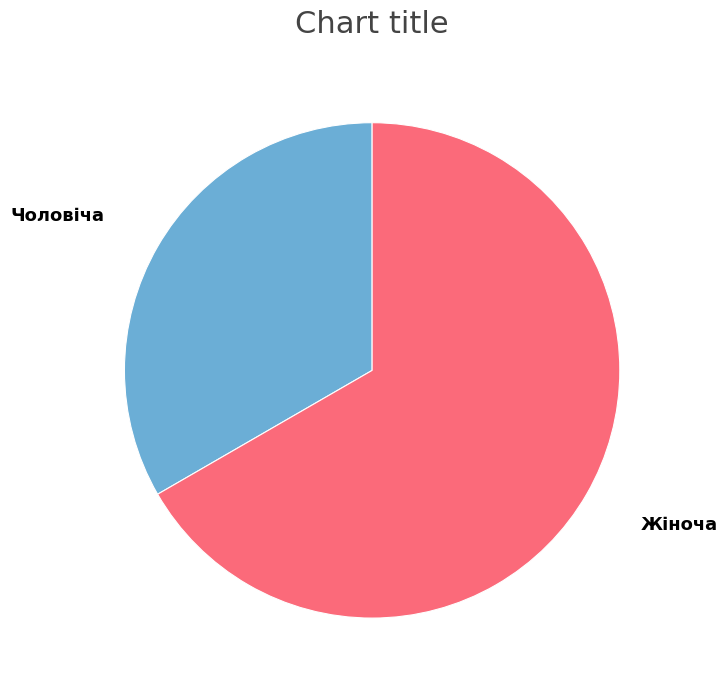

Count the number of slices in the pie.

2